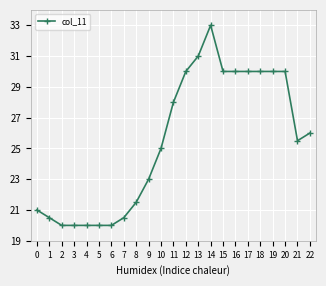

What is the difference between the second highest and second lowest values?

11.0